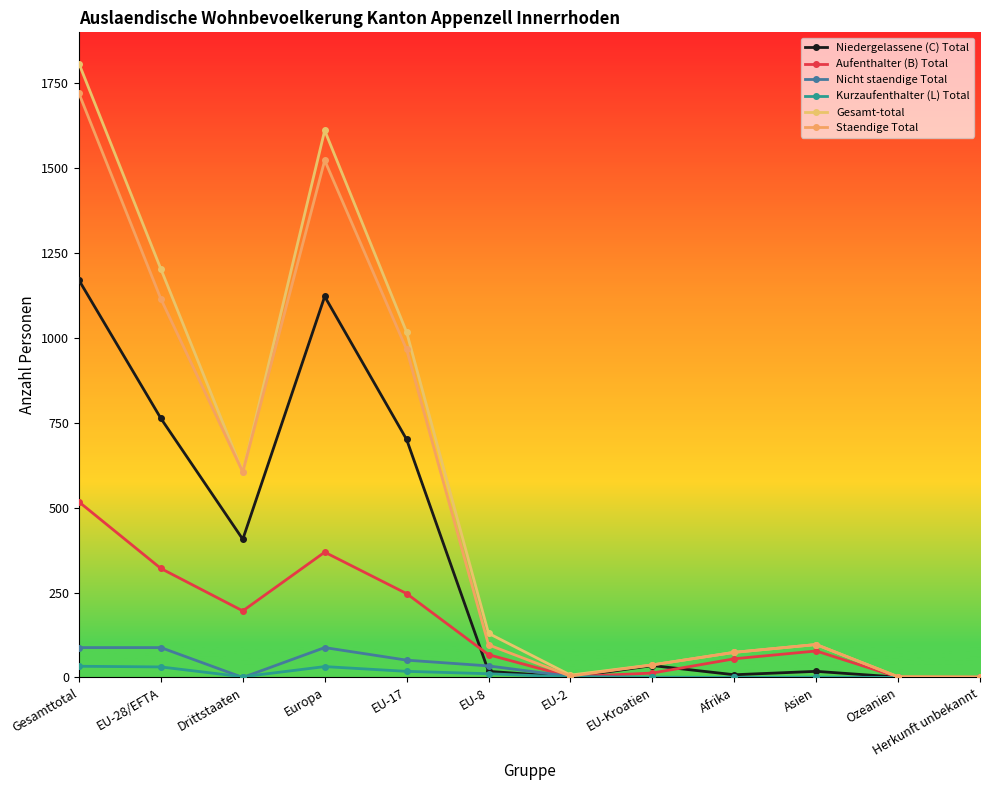

The Kurzaufenthalter (L) Total series shows 0 at Afrika. True or false?

True